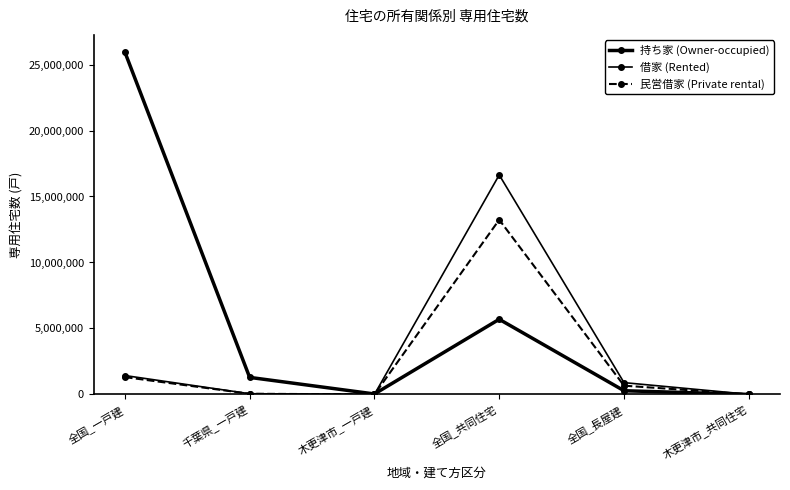

What is the spread (max minus min) of values at 千葉県_一戸建?

1241200